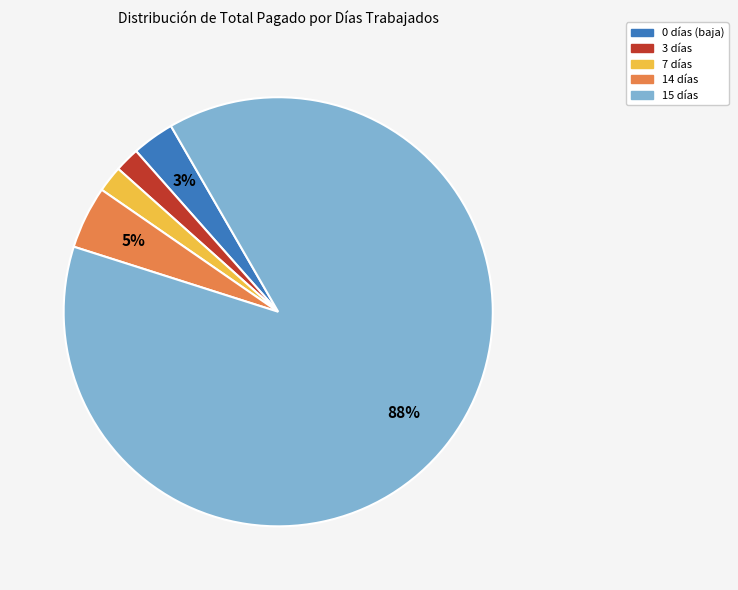

Does any single category account for the majority?

Yes